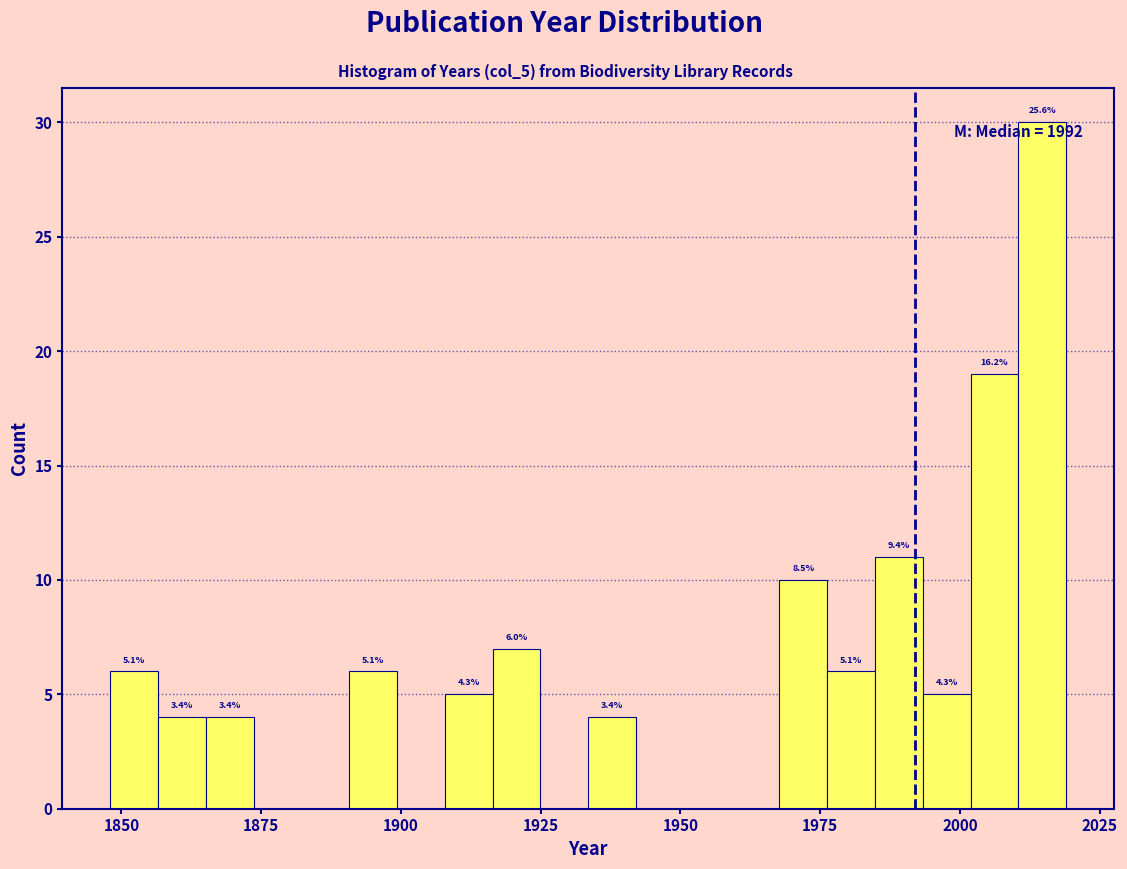

Around what value on the x-axis is the tallest bar? Give the approximate position of its centre, as read against the axis.

2015